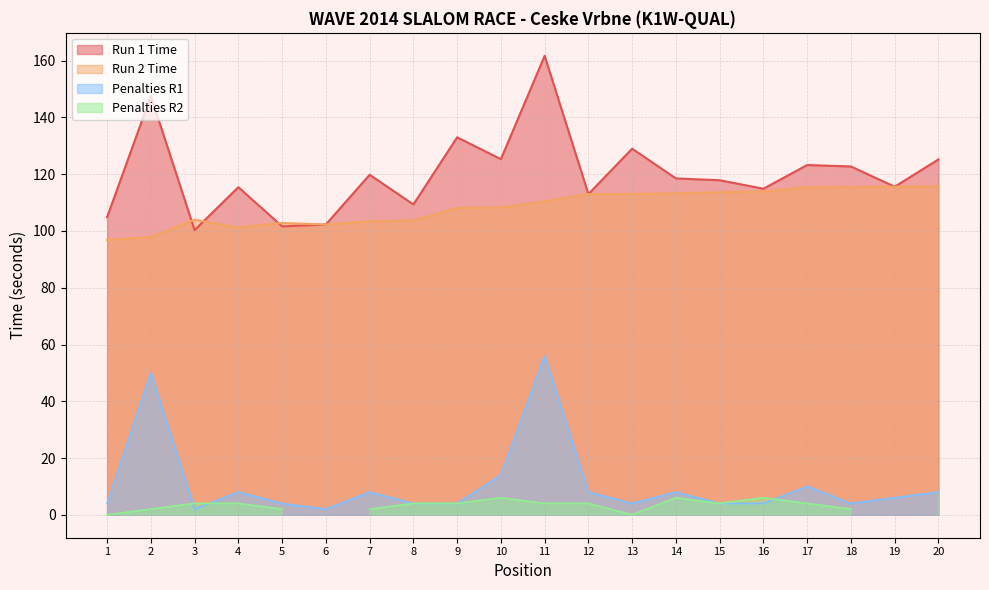

Which label corresponds to the largest value in the chart?

11